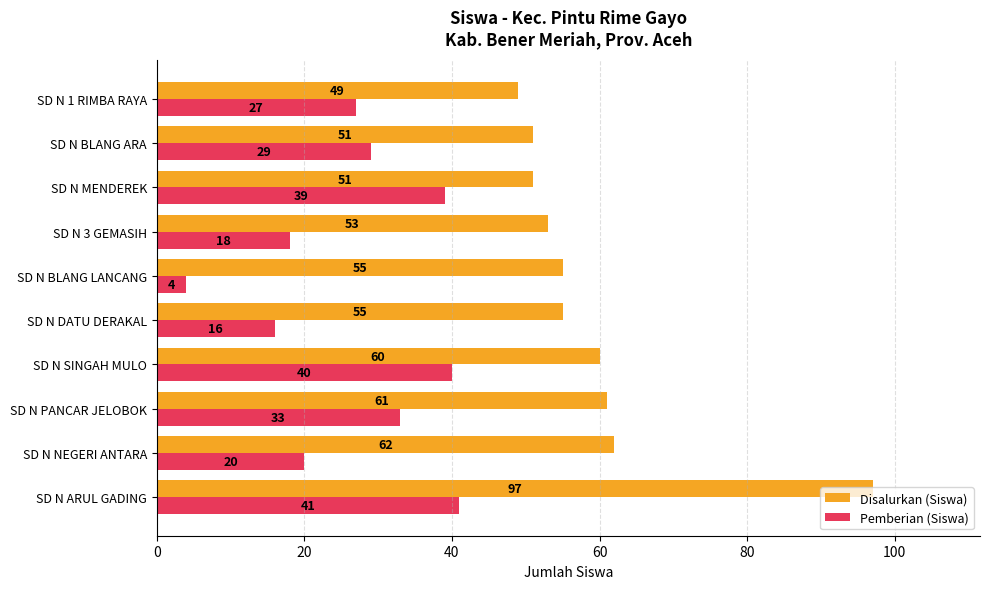

List the series in order of their overall mean, lowest first.

Pemberian (Siswa), Disalurkan (Siswa)